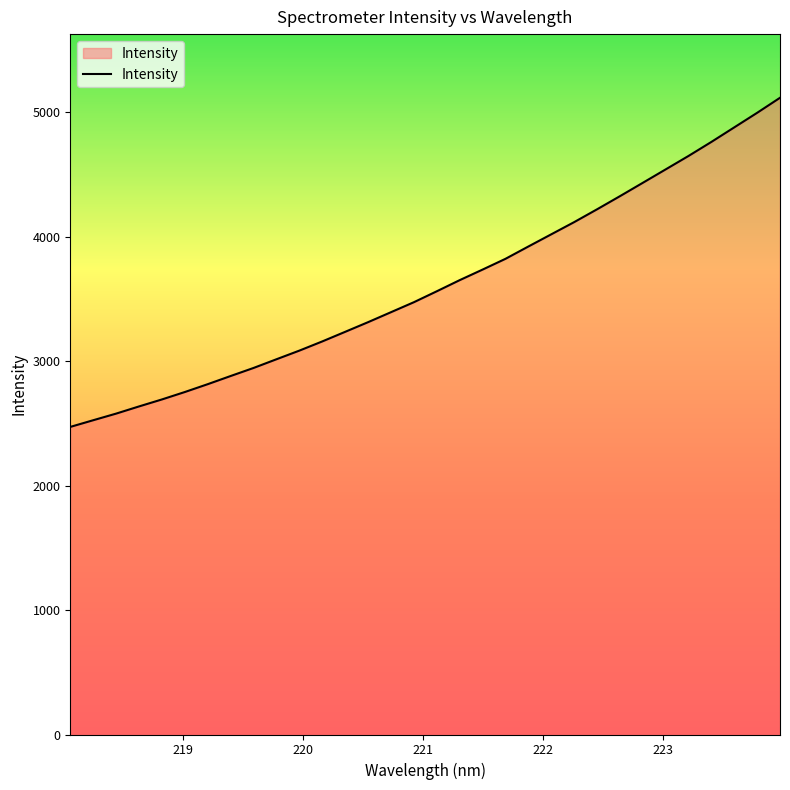

What is the maximum value shown in the chart?

5114.9